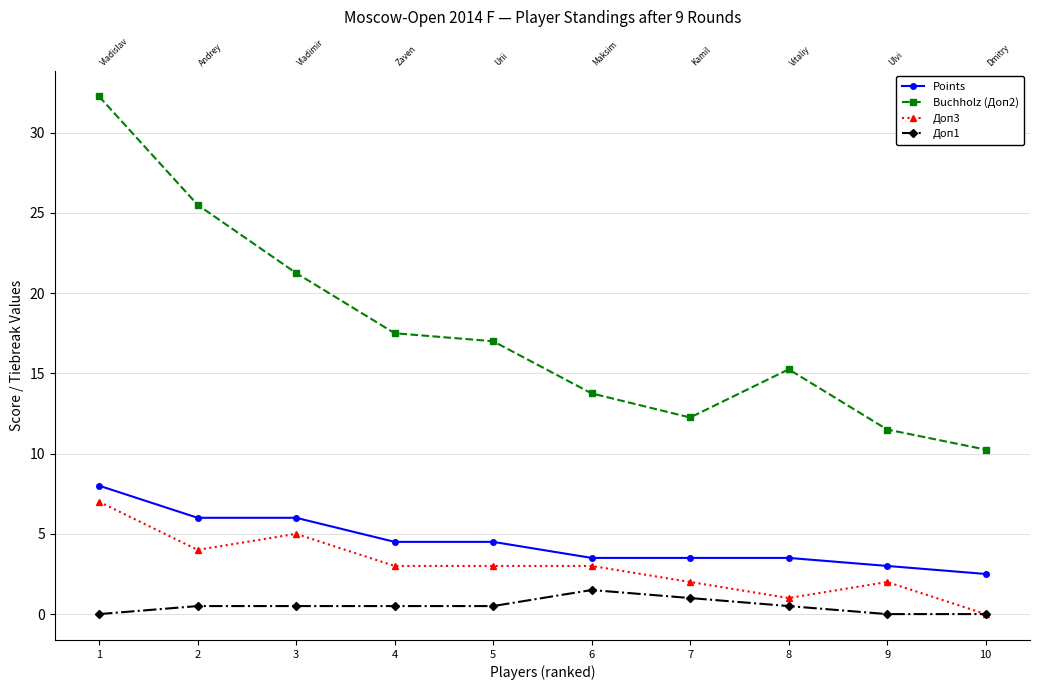

What are all the series names shown in the legend?

Points, Buchholz (Доп2), Доп3, Доп1